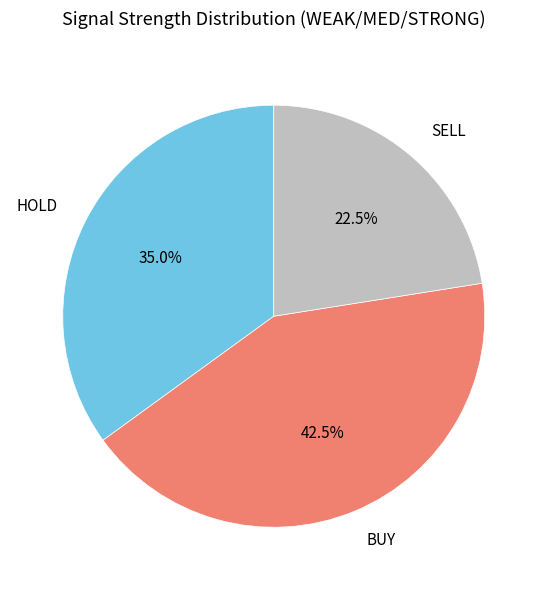

Between HOLD and SELL, which is larger?

HOLD